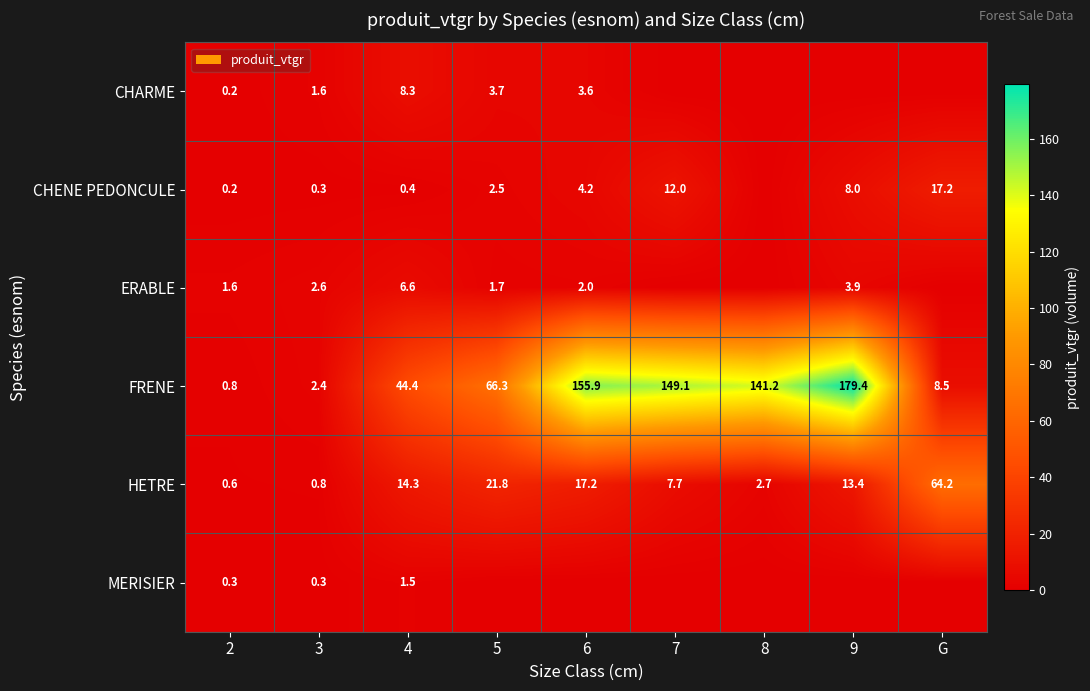

What value does the FRENE series have at 5?

66.3